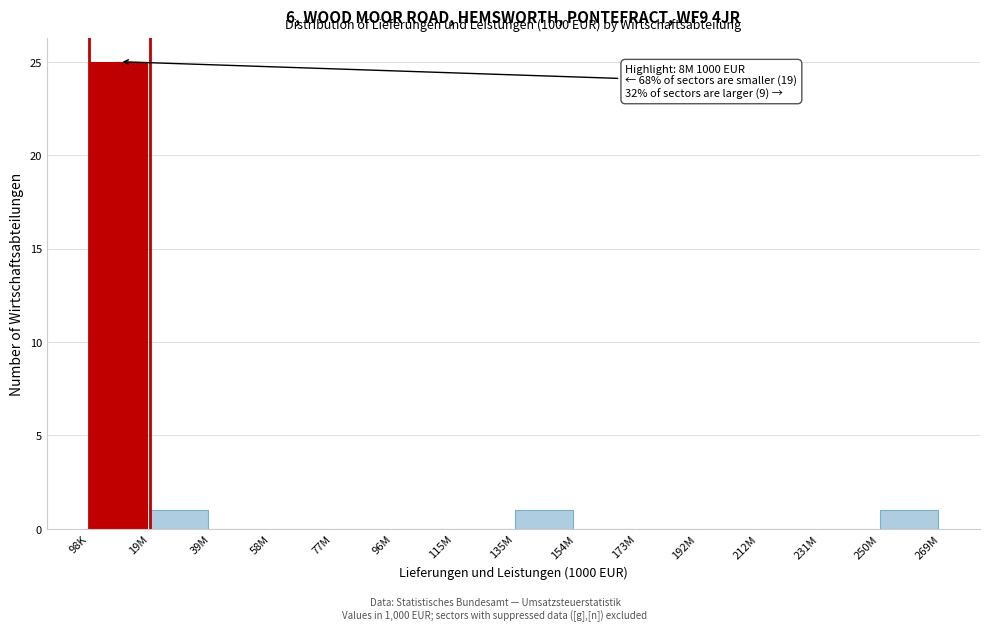

Reading left to right, extract all data points from this chart.

98K=25	19M=1	39M=0	58M=0	77M=0	96M=0	115M=0	135M=1	154M=0	173M=0	192M=0	212M=0	231M=0	250M=1